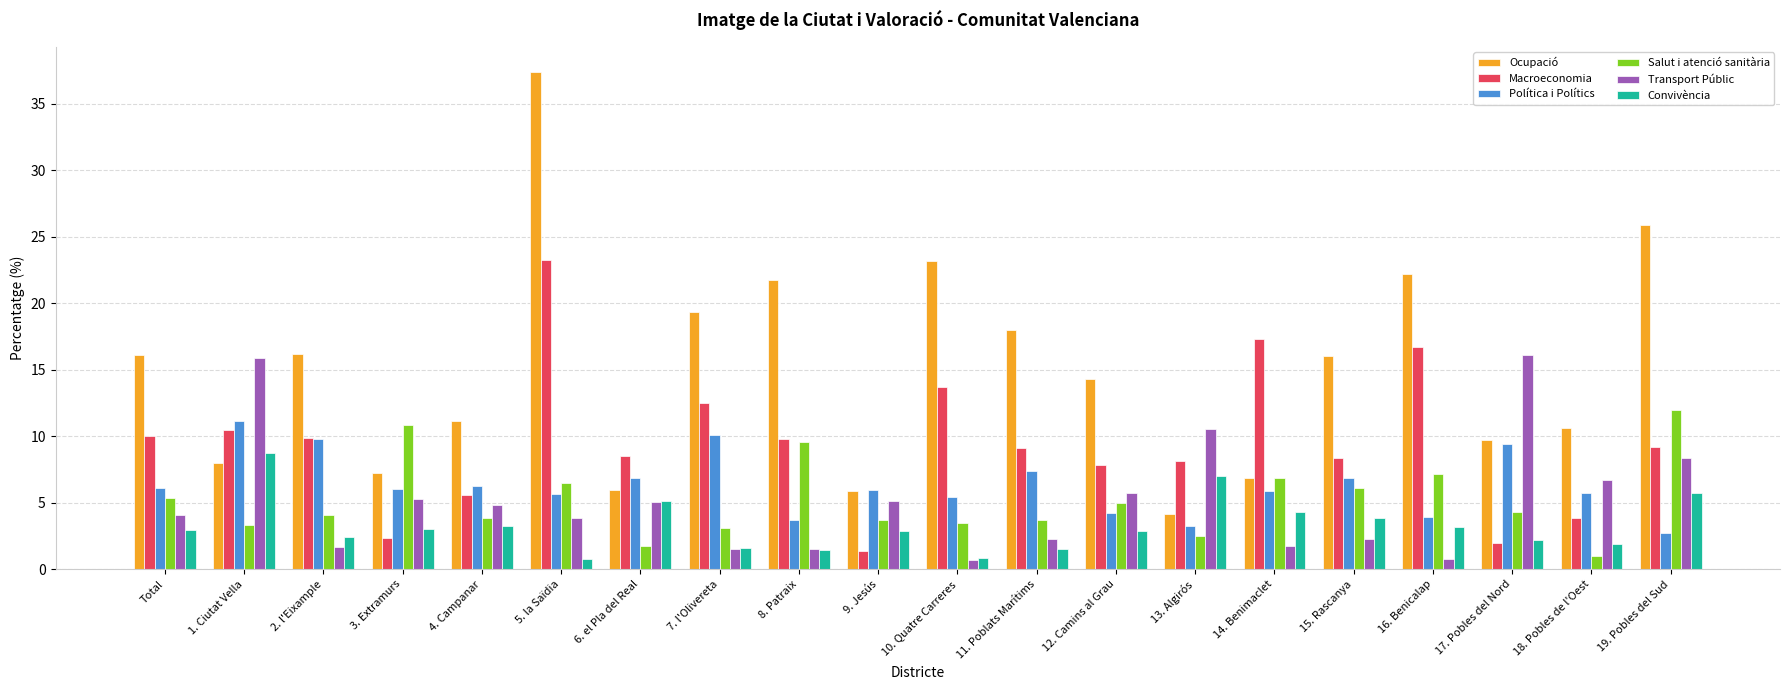

What is the value of the Ocupació bar at the 14th from the left?

4.2